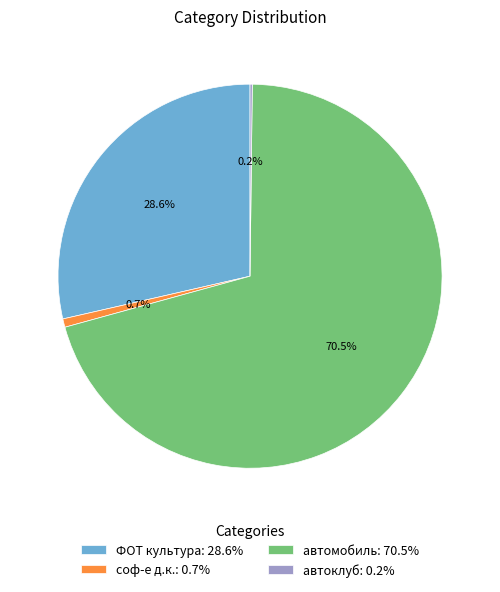

To the nearest percent, what is the difference between the largest and smallest slice percentages?

70%